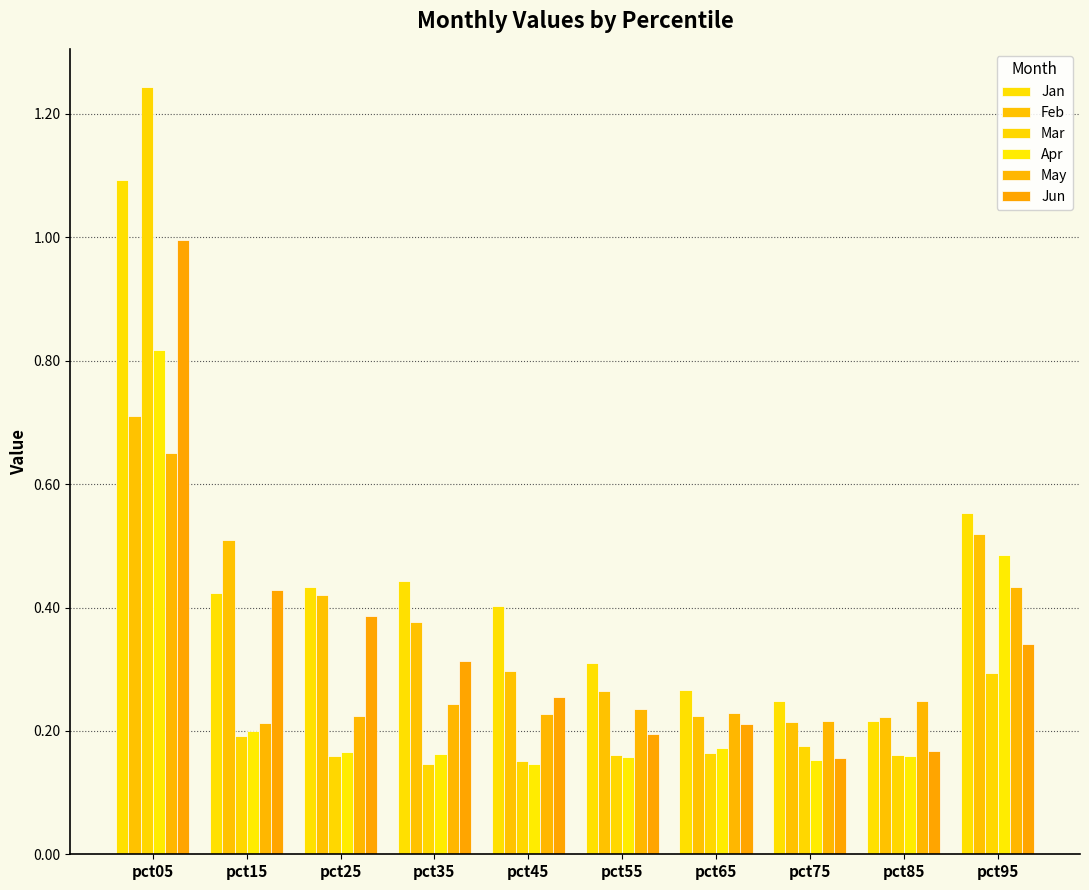

How many categories are shown in the chart?

10